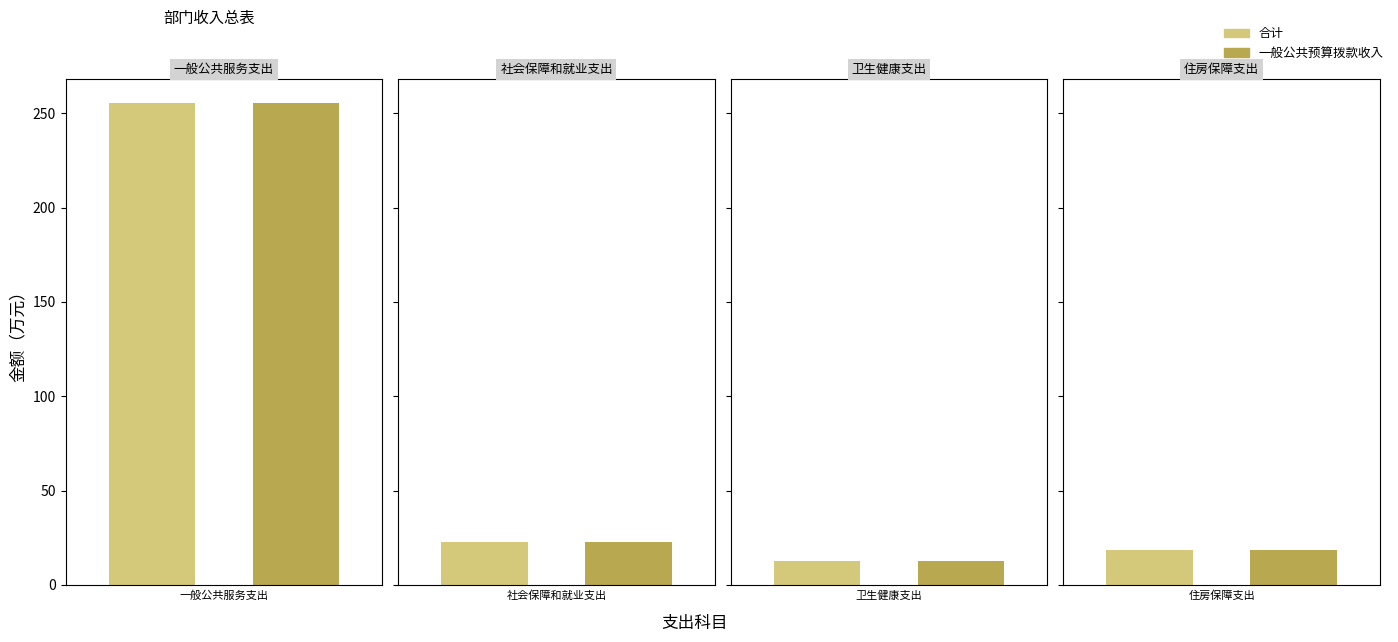

At which label does 合计 first exceed 22?

一般公共服务支出